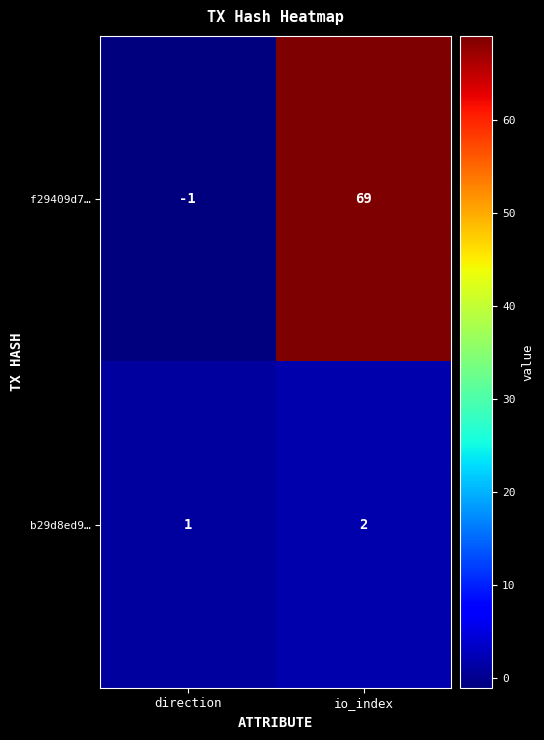

Rank the series by their average value, from lowest to highest.

b29d8ed9…, f29409d7…